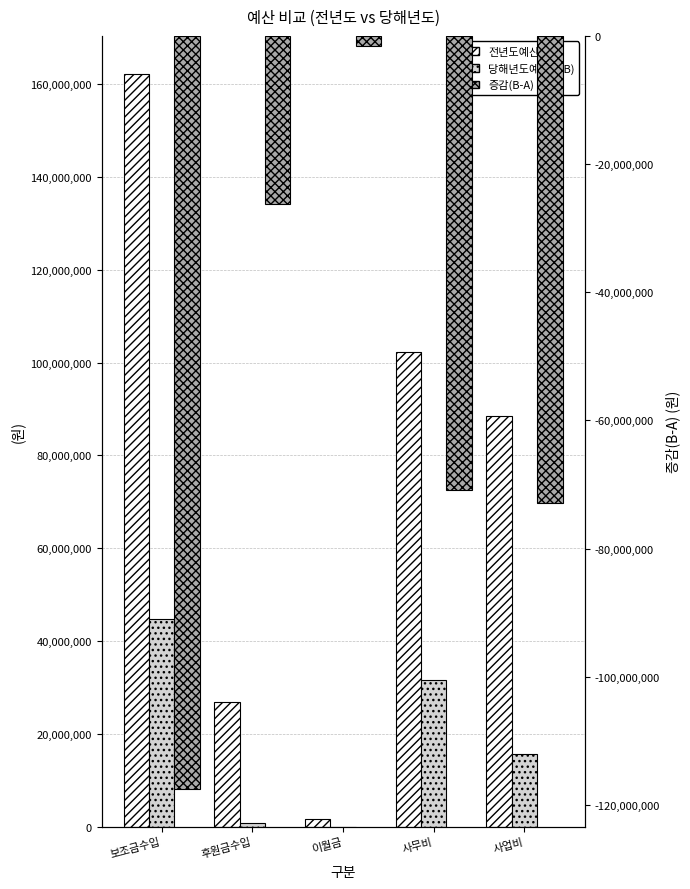

Which category has the highest value across all series?

보조금수입